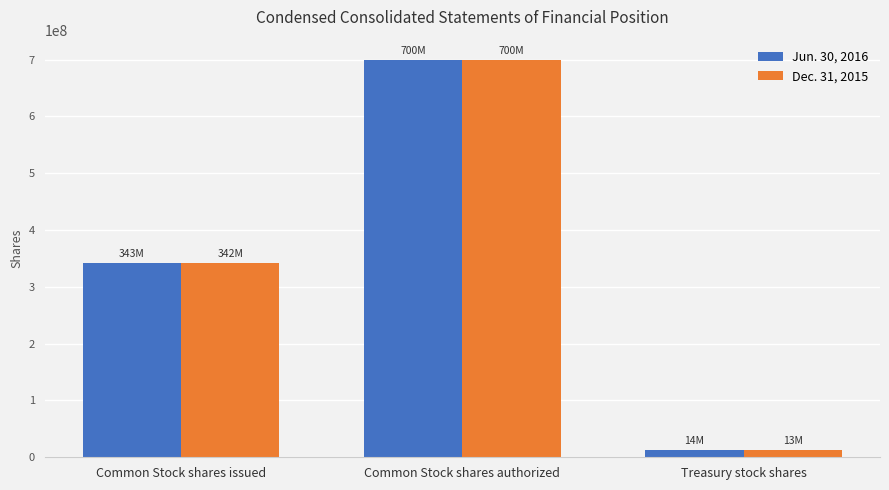

What is the difference between the maximum and minimum values in the Jun. 30, 2016 series?

686400000